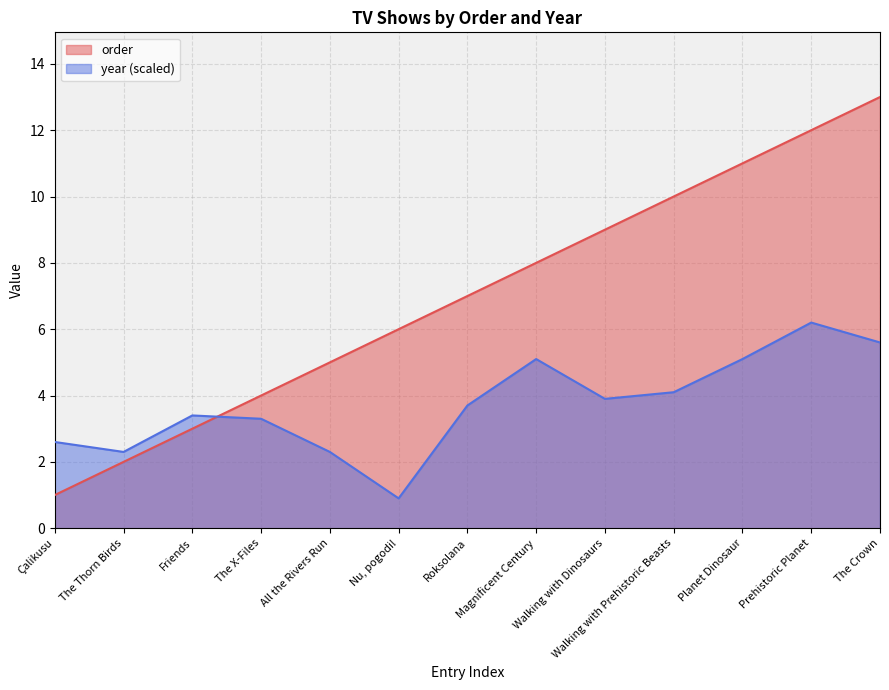

At which label is order closest to 7?

Roksolana